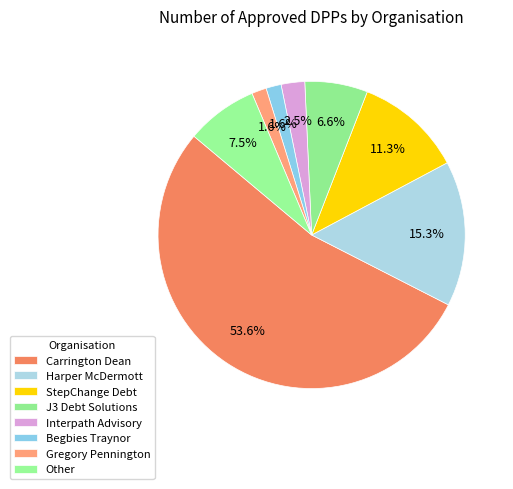

How many segments does this pie chart have?

8